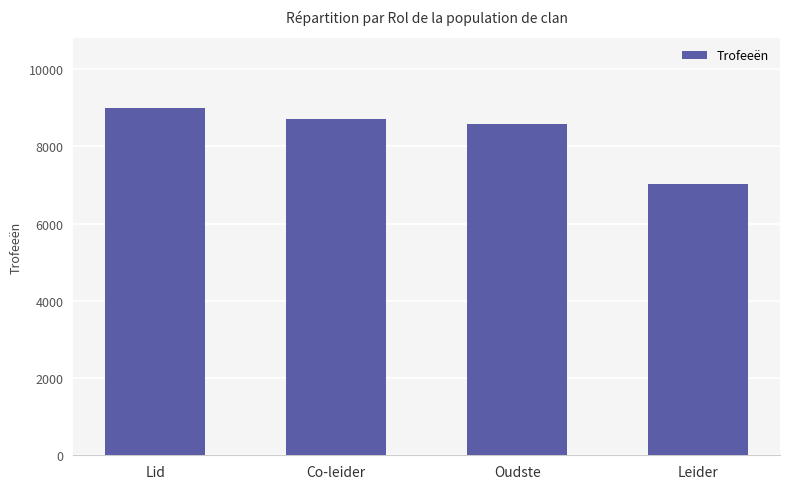

Where does the data first go above 8709?

Lid